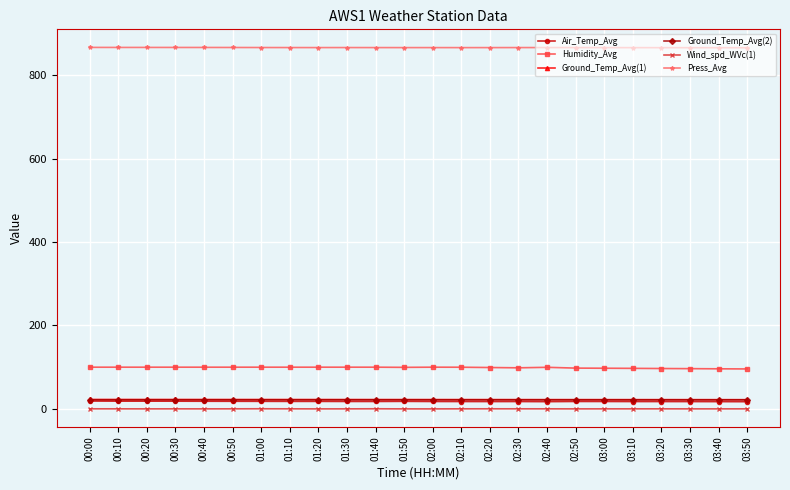

What is the average value of the Air_Temp_Avg series?

17.9